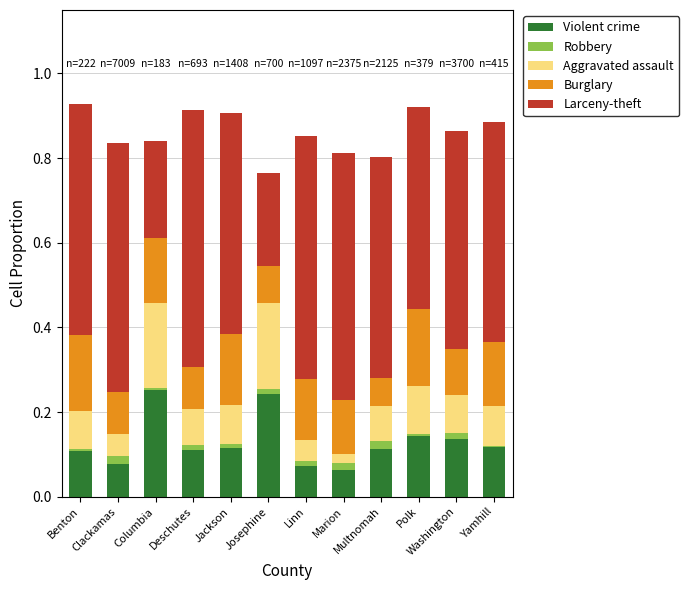

Is it true that Violent crime equals 0.1 at Deschutes?

True